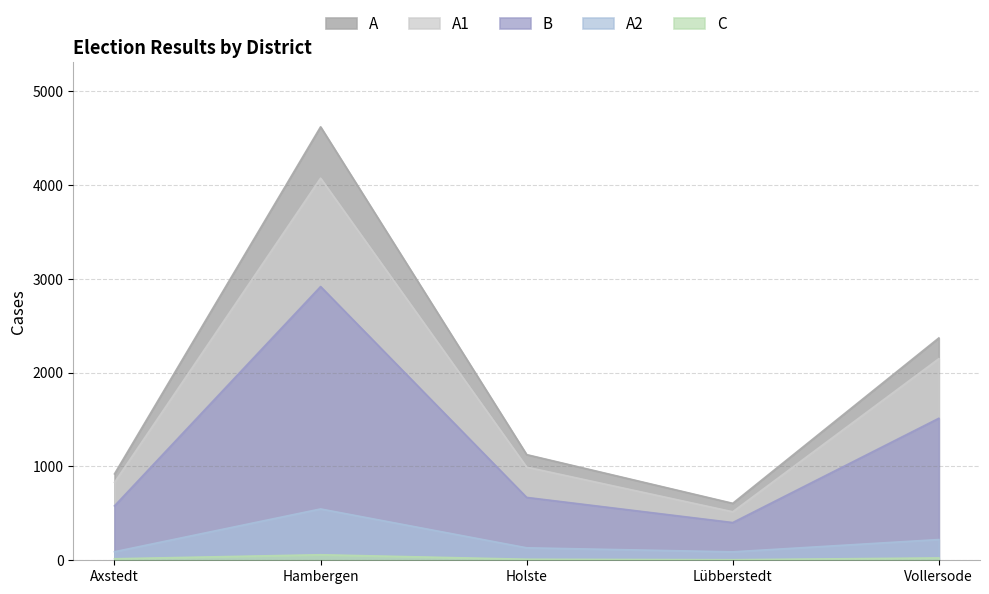

At which label does A2 reach its peak?

Hambergen